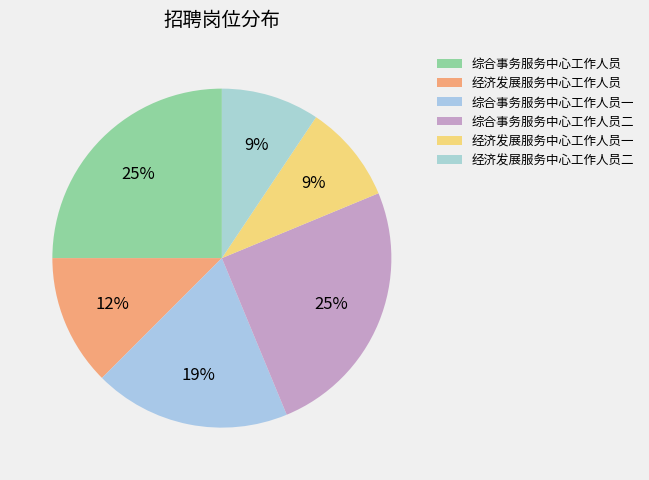

Is there a majority slice in this chart?

No